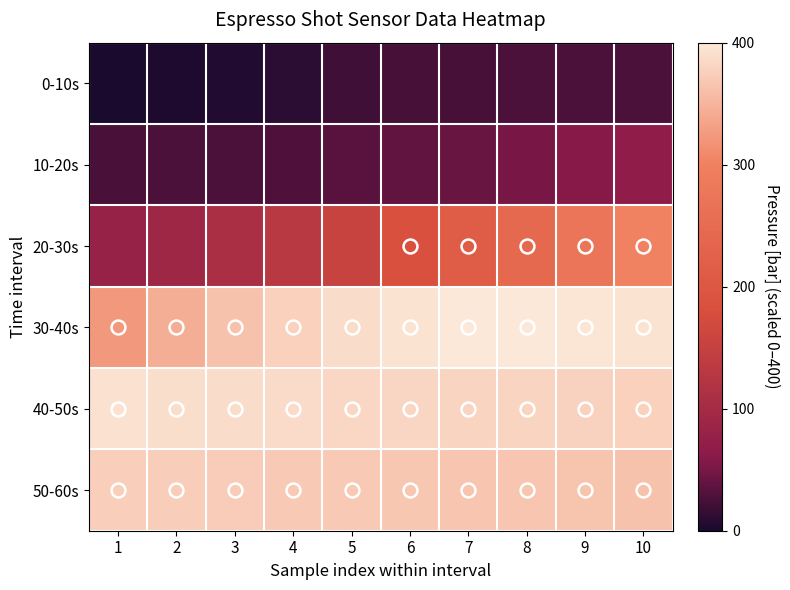

At which category is the sum across all series the highest?

10